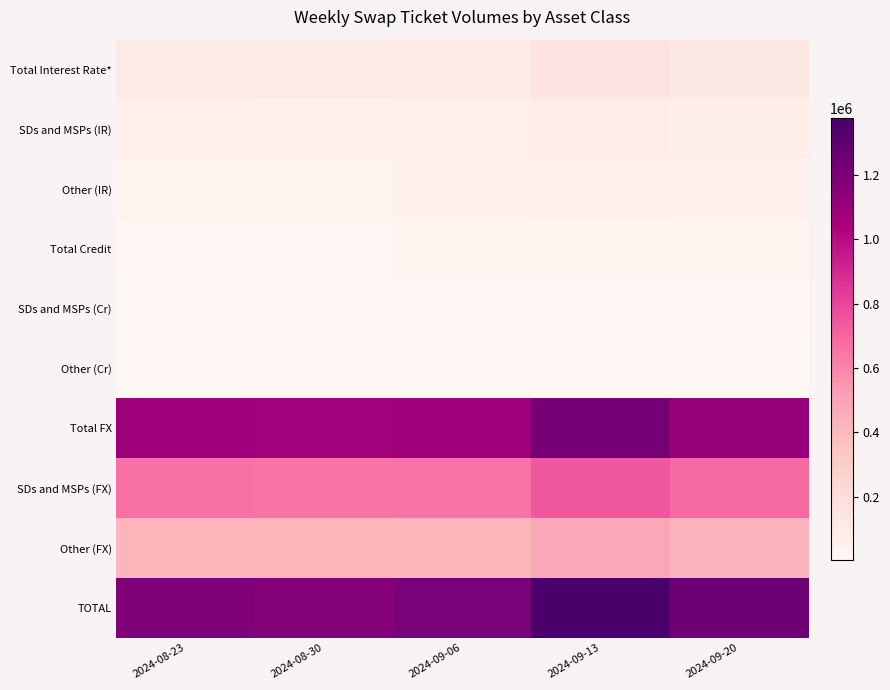

List the series in order of their peak value, highest first.

TOTAL, Total FX, SDs and MSPs (FX), Other (FX), Total Interest Rate*, SDs and MSPs (IR), Other (IR), Total Credit, SDs and MSPs (Cr), Other (Cr)